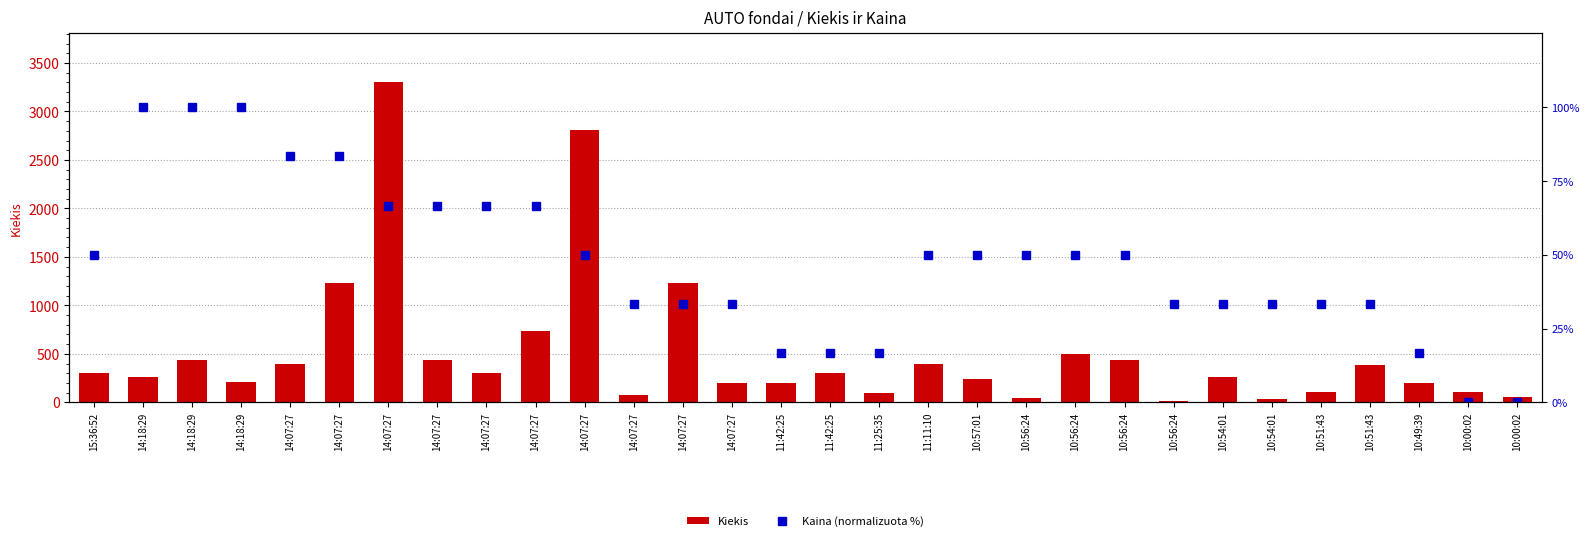

Reading left to right, transcribe all the data shown in this chart.

Kiekis: 300.0	258.0	432.0	210.0	400.0	1230.0	3308.0	439.0	300.0	735.0	2808.0	80.0	1228.0	200.0	200.0	300.0	100.0	400.0	243.0	49.0	500.0	440.0	11.0	261.0	39.0	111.0	389.0	200.0	110.0	50.0
Kaina (normalizuota %): 50.0	100.0	100.0	100.0	83.3	83.3	66.7	66.7	66.7	66.7	50.0	33.3	33.3	33.3	16.7	16.7	16.7	50.0	50.0	50.0	50.0	50.0	33.3	33.3	33.3	33.3	33.3	16.7	0.0	0.0